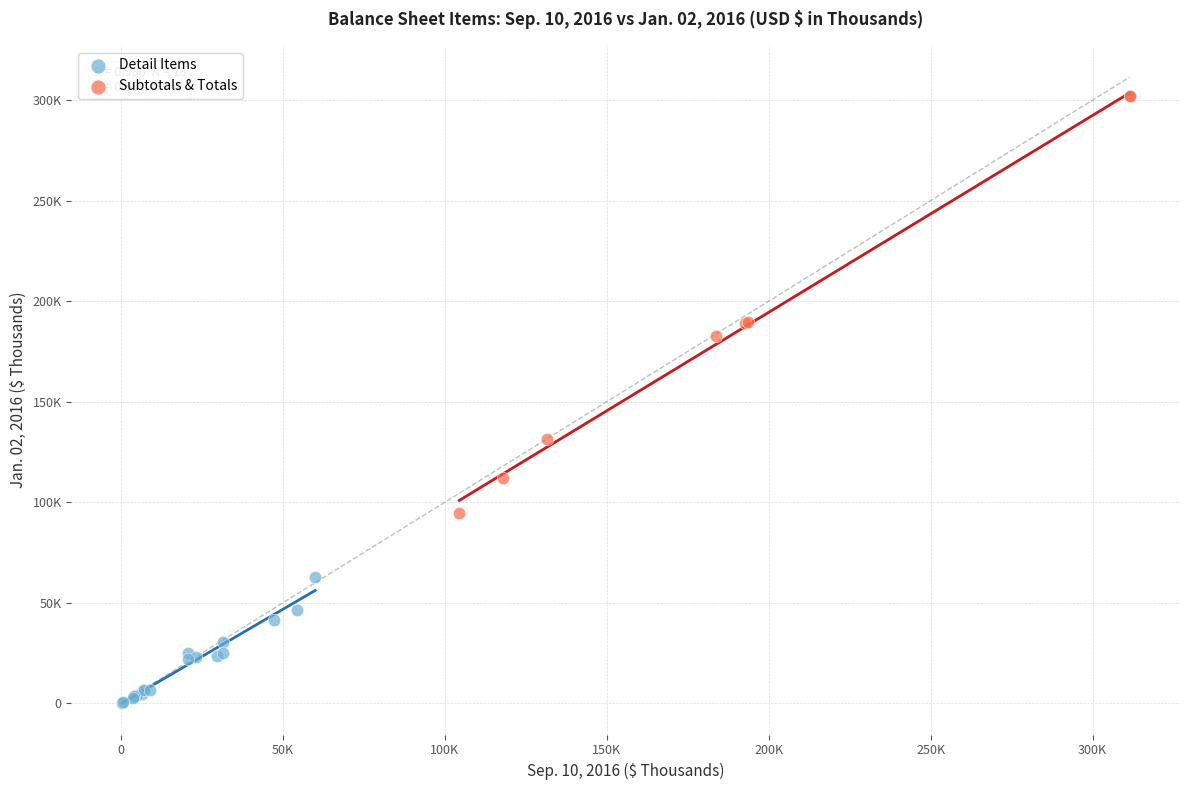

Which series reaches the minimum Y coordinate?

Detail Items